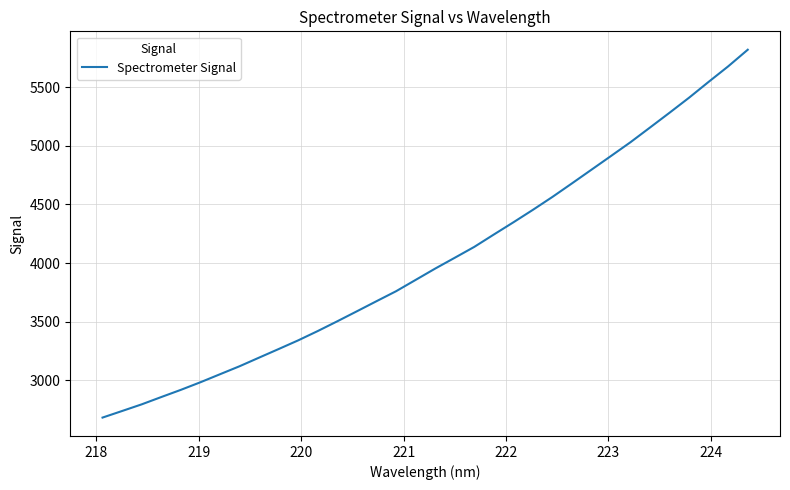

What is the smallest value displayed?

2684.1